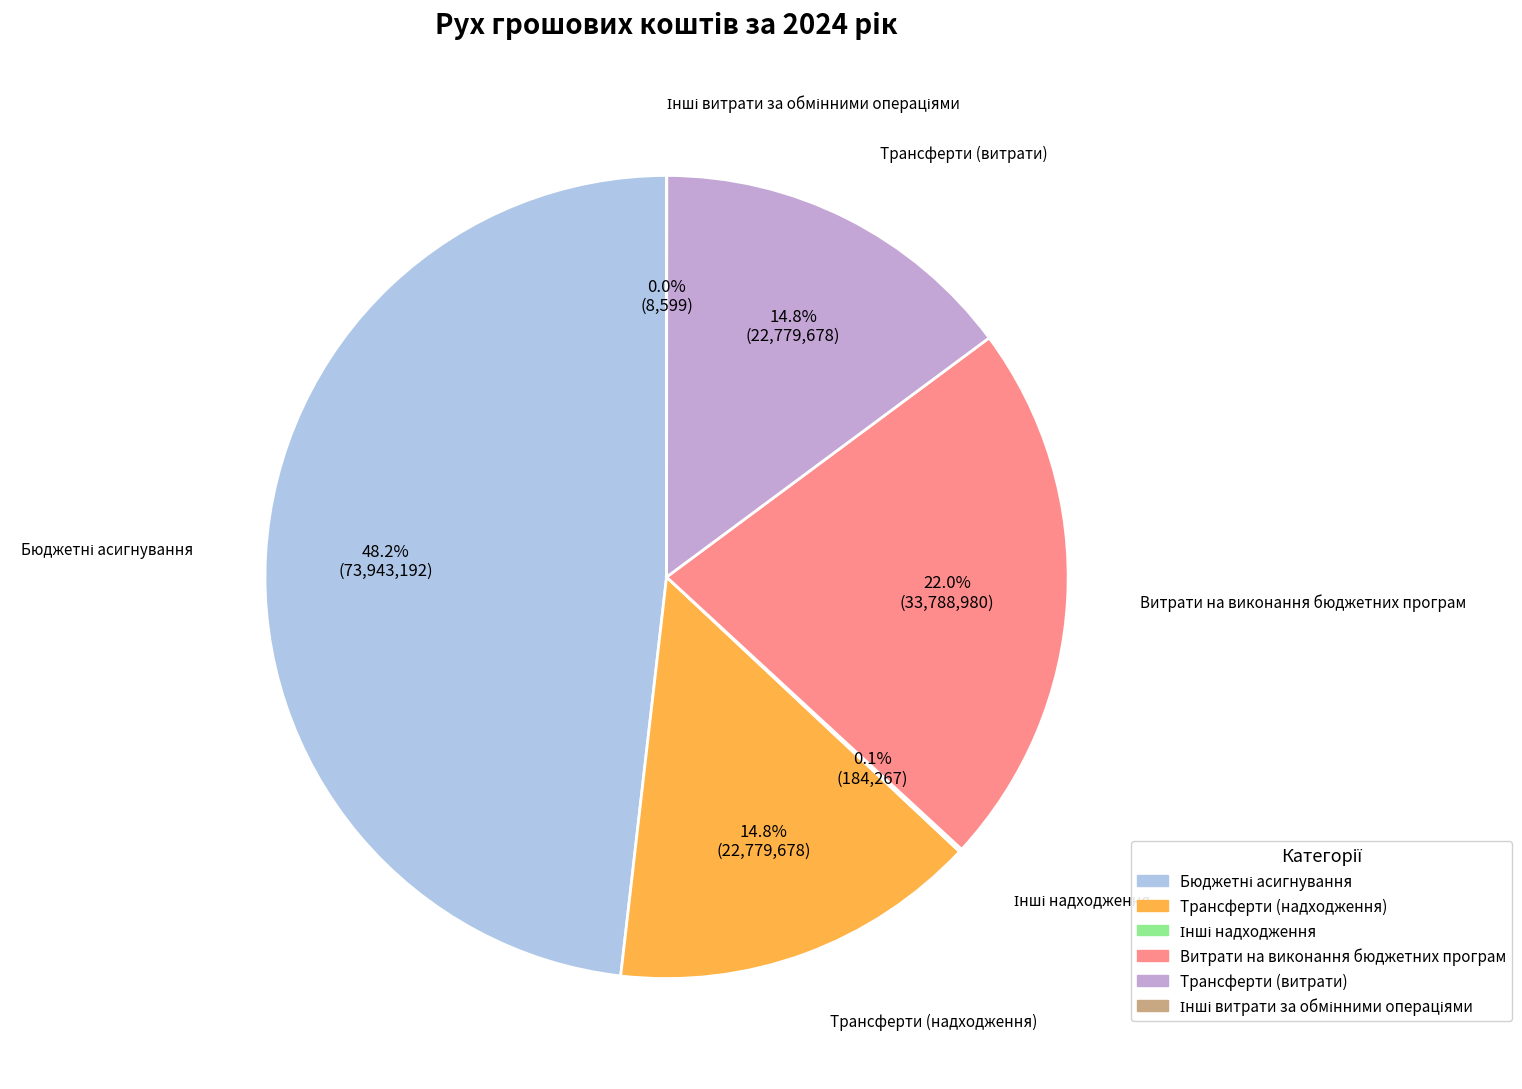

Does Трансферти (надходження) represent more than half of the total?

No